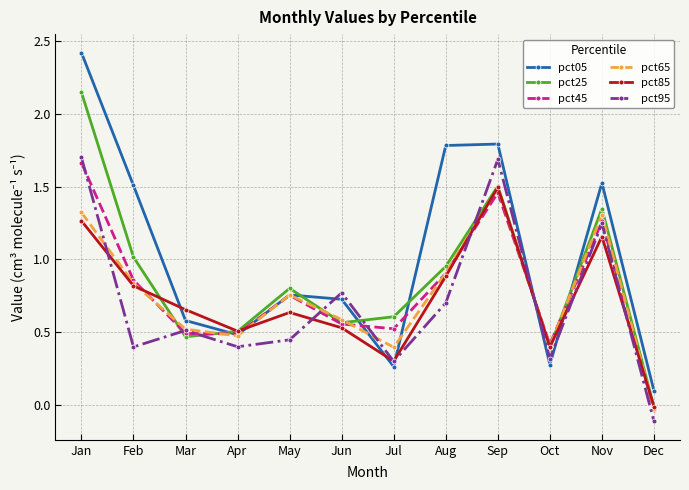

How many values in the pct45 series are below 0?

1